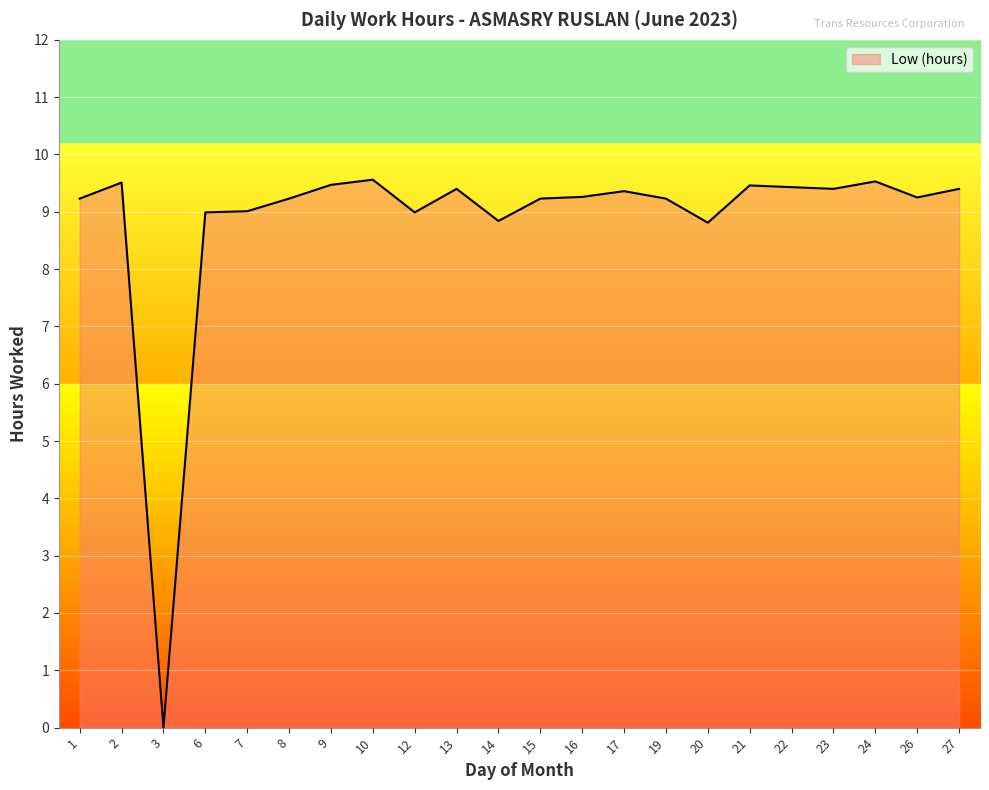

What is the difference between the values at 13 and 21?

0.1